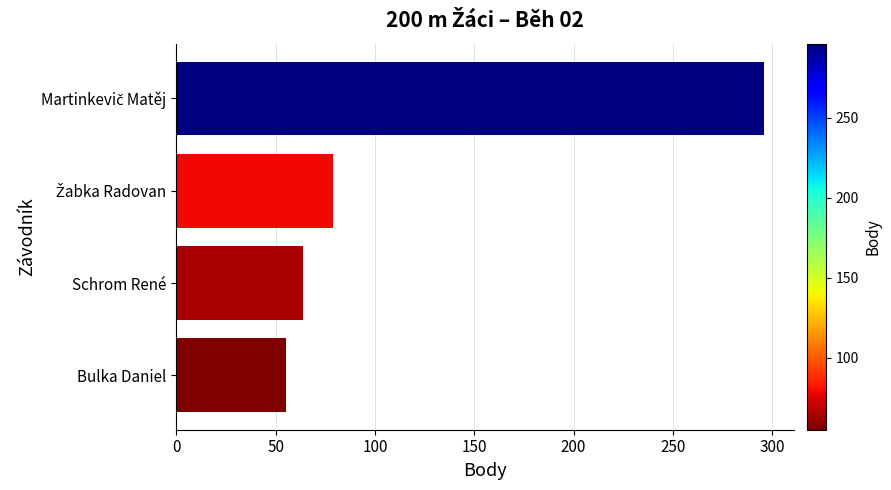

Does the chart contain any negative values?

No